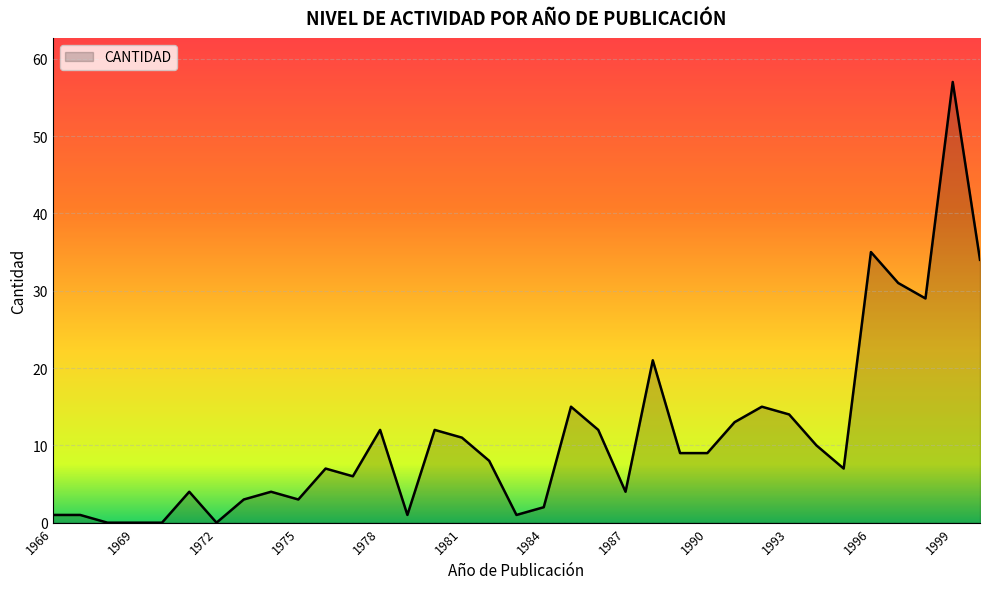

What is the greatest value displayed?

57